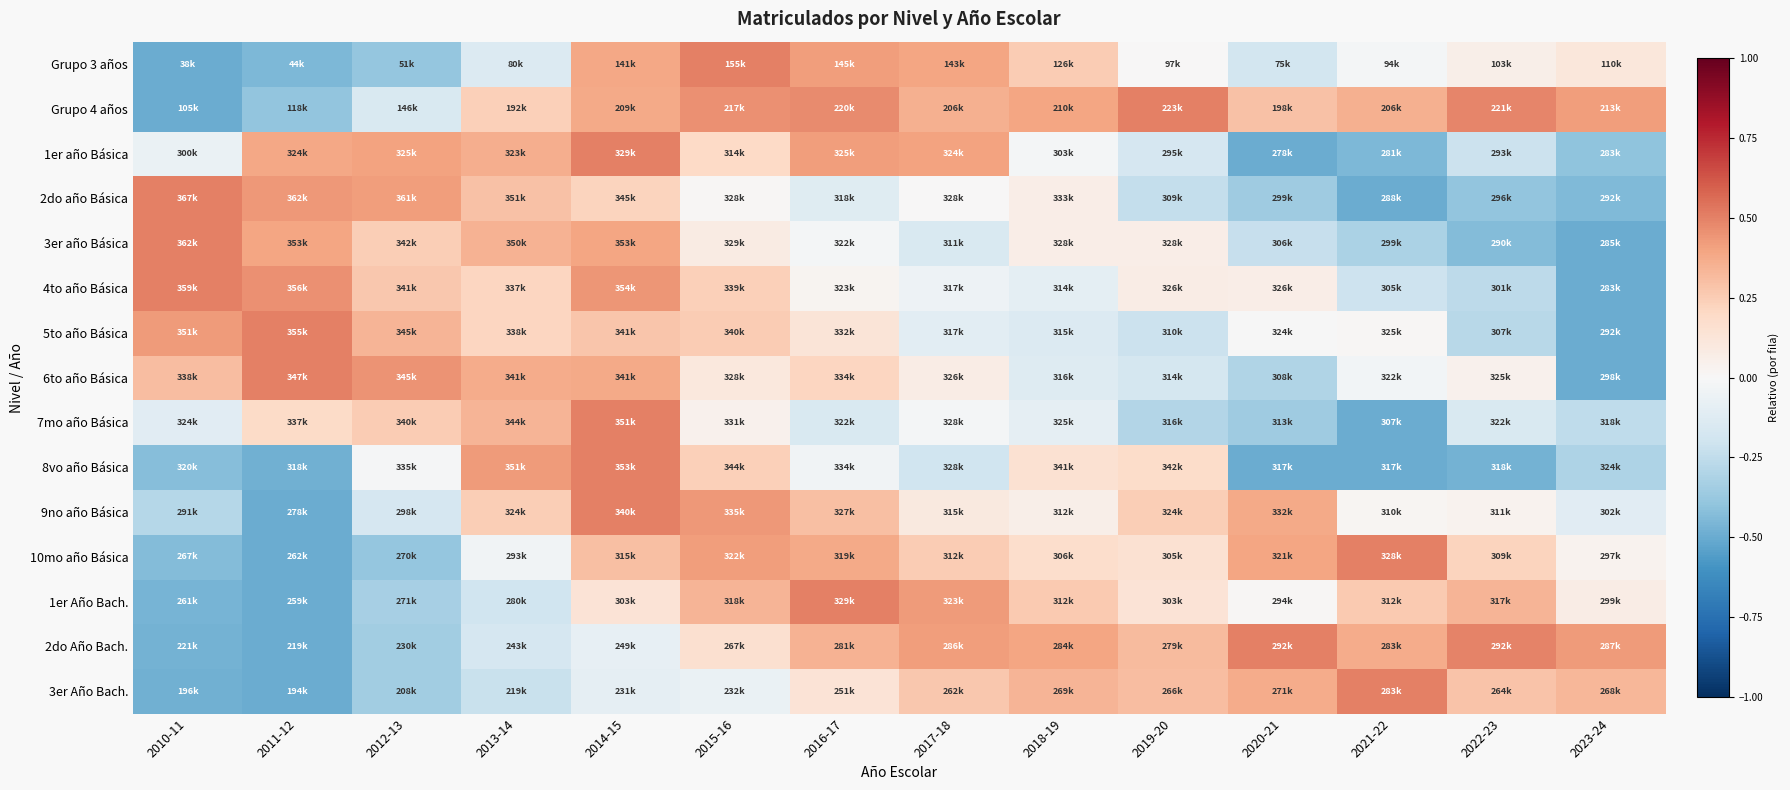

Which label corresponds to the smallest value in the chart?

2010-11